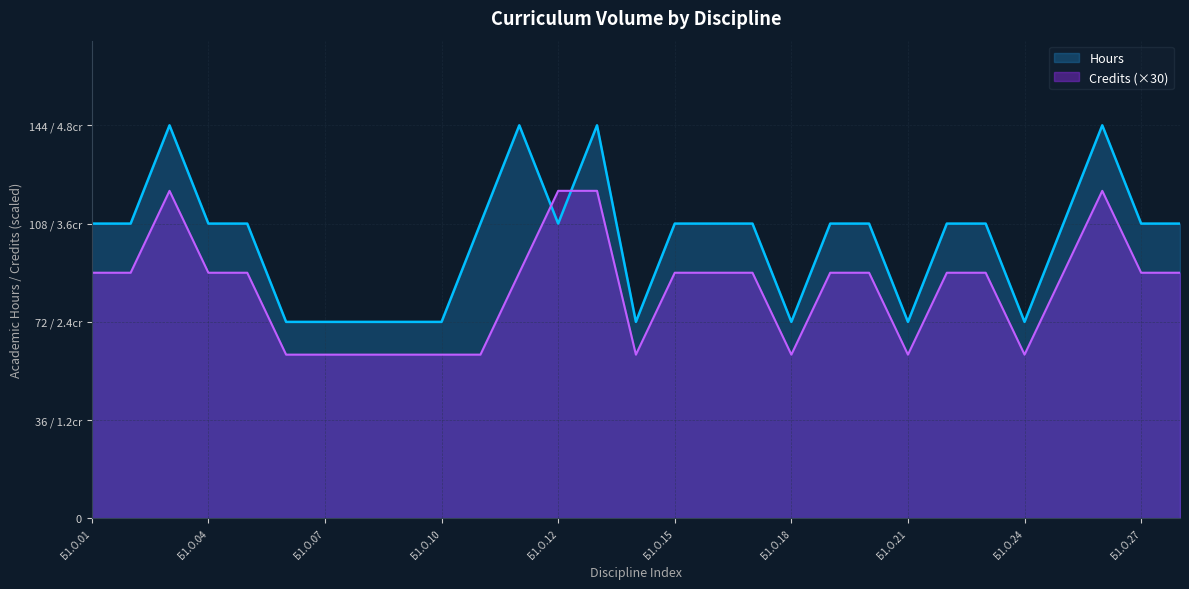

After their last crossing, which series has the higher values: Credits or Hours?

Hours